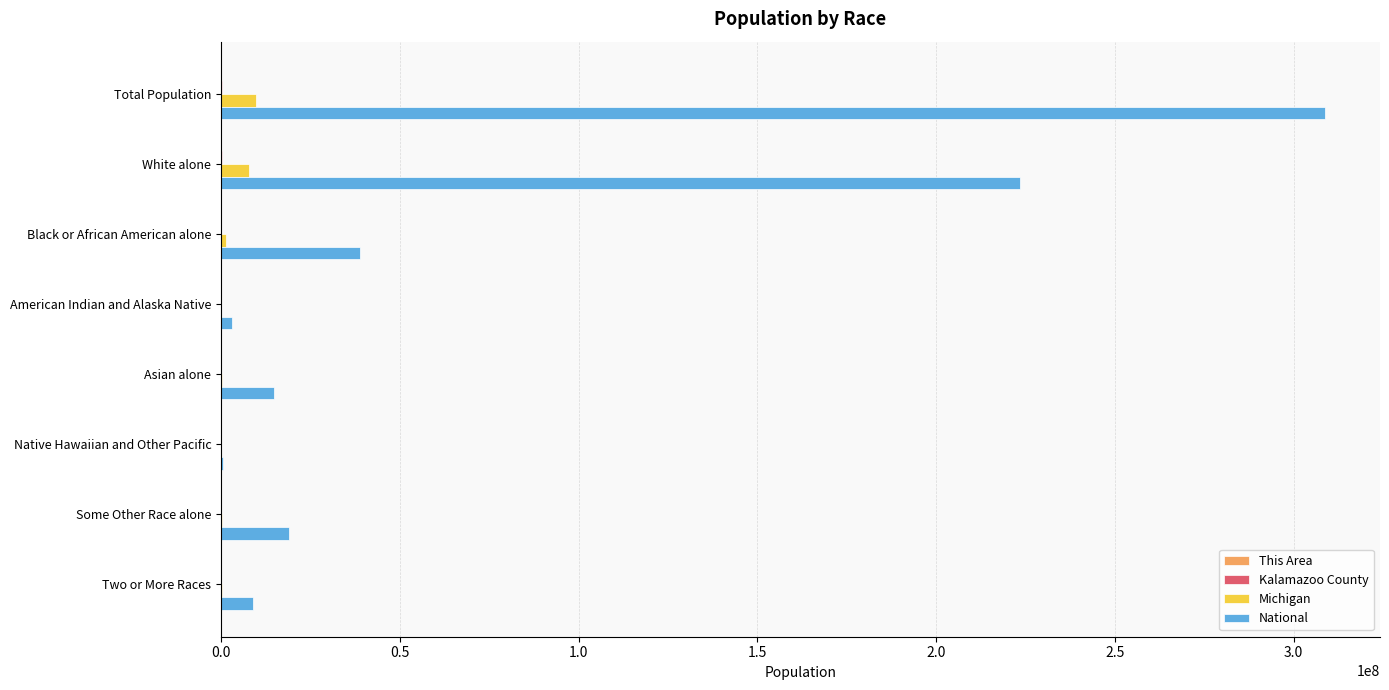

Which series changed the most between White alone and American Indian and Alaska Native?

National